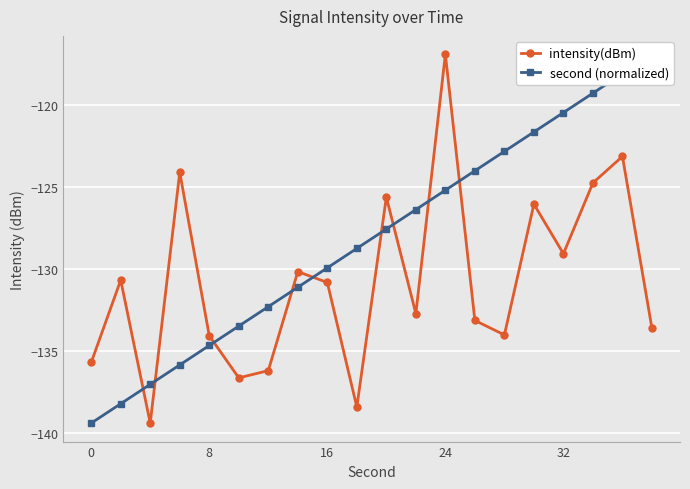

True or false: intensity(dBm) has more than 2 points higher than both neighbors.

True